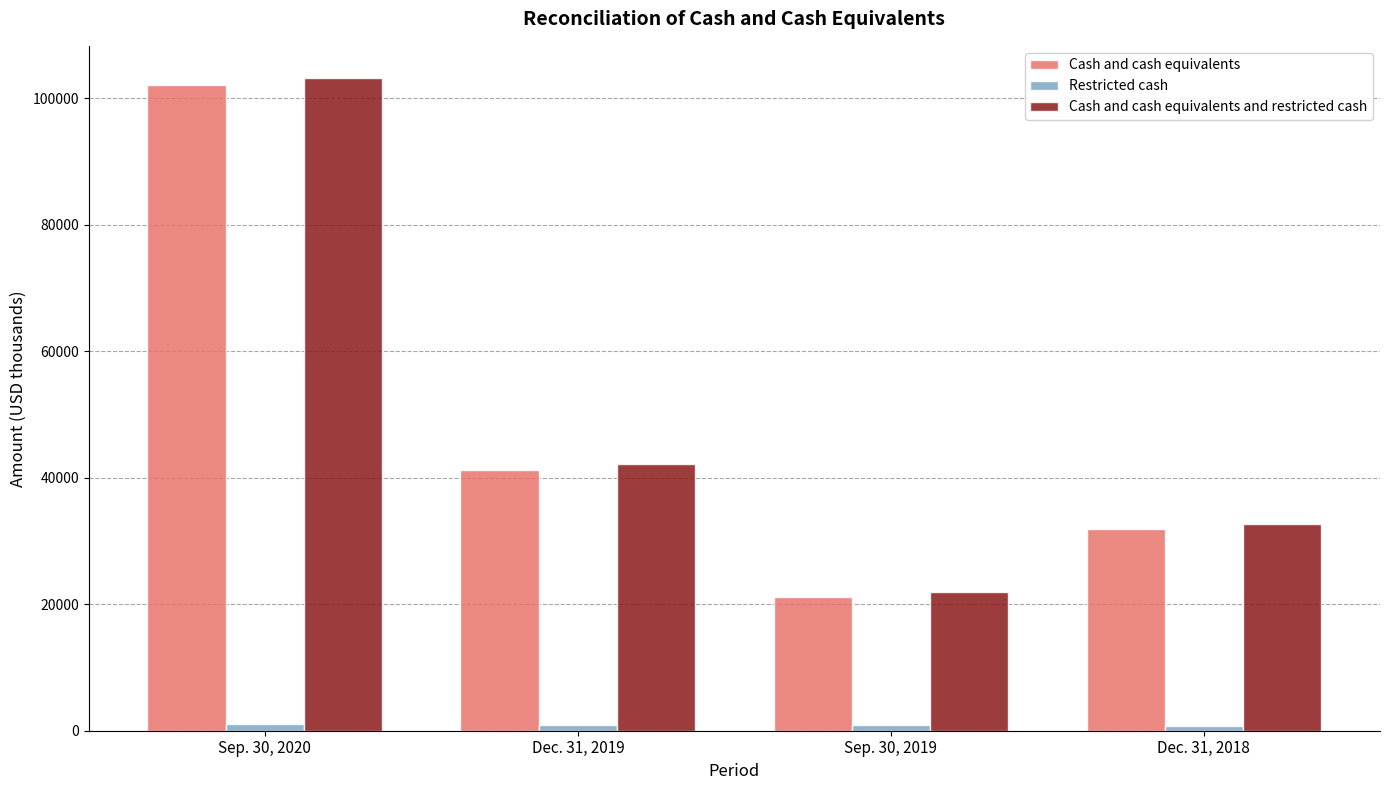

At Sep. 30, 2020, list the series in order from smallest to largest.

Restricted cash, Cash and cash equivalents, Cash and cash equivalents and restricted cash